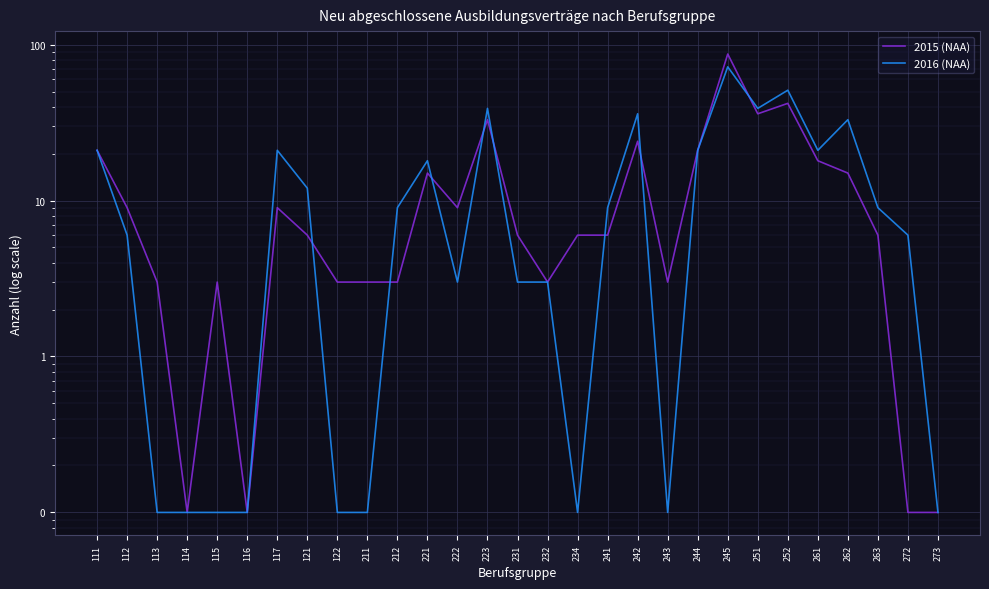

After their last crossing, which series has the higher values: 2015 (NAA) or 2016 (NAA)?

2016 (NAA)